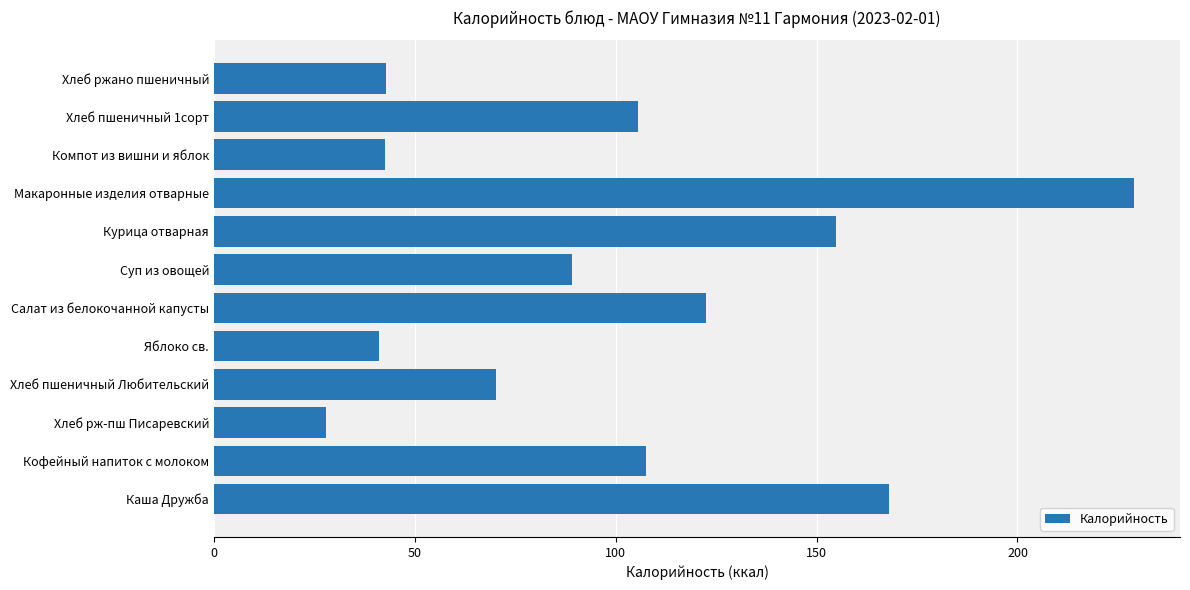

Between Макаронные изделия отварные and Хлеб ржано пшеничный, which is larger?

Макаронные изделия отварные